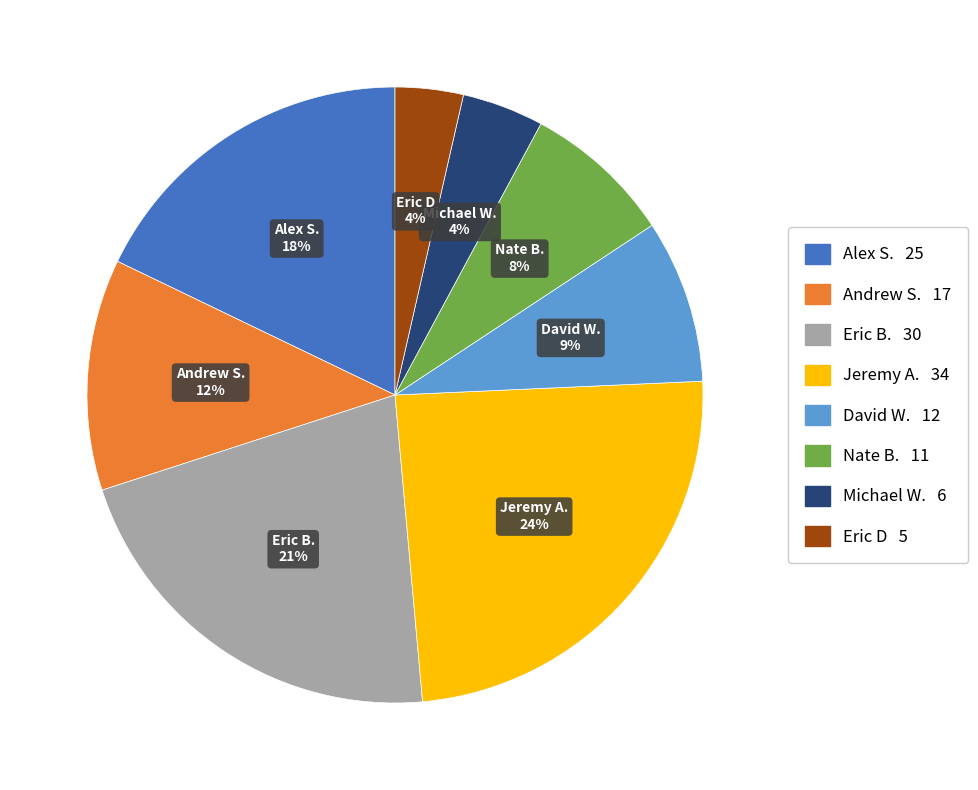

What is the ratio of the value at Nate B. to the value at Alex S.?

0.4